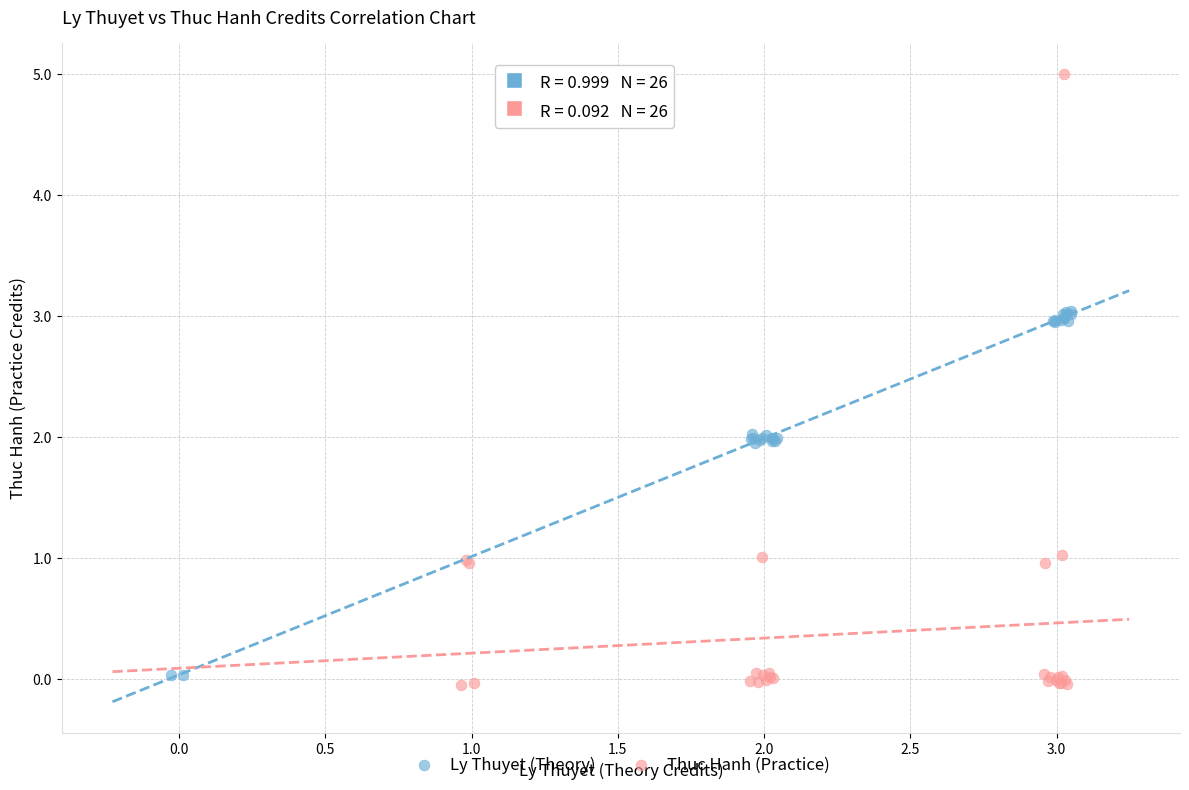

Which series reaches the maximum Y coordinate?

Thuc Hanh (Practice)